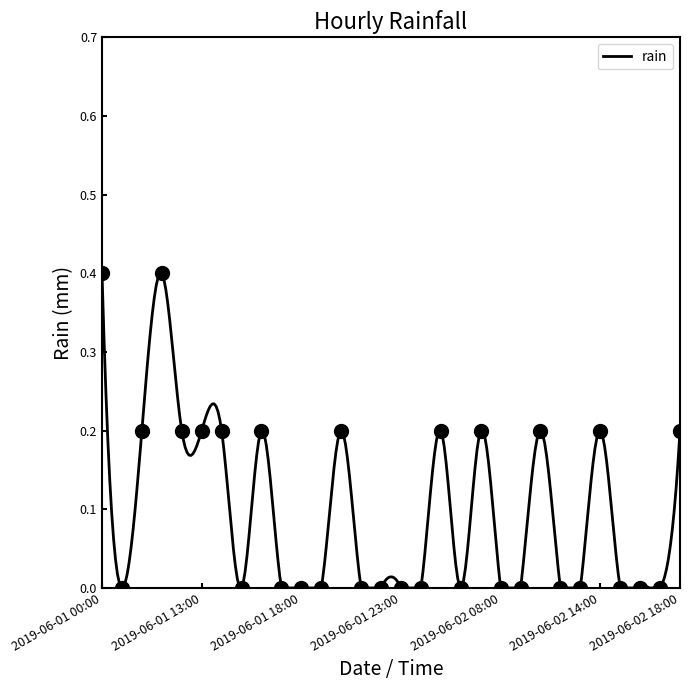

What is the approximate value at 2019-06-01 20:00?

0.2